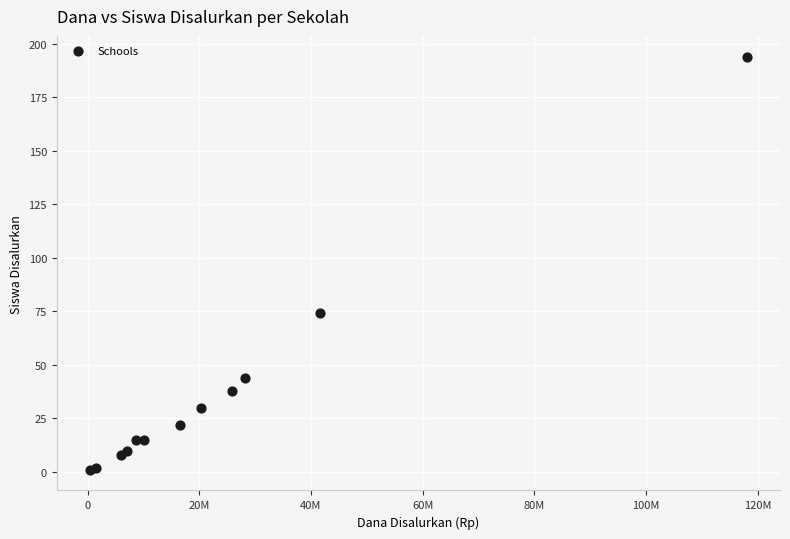

What Y value in the scatter plot is closest to 97?

74